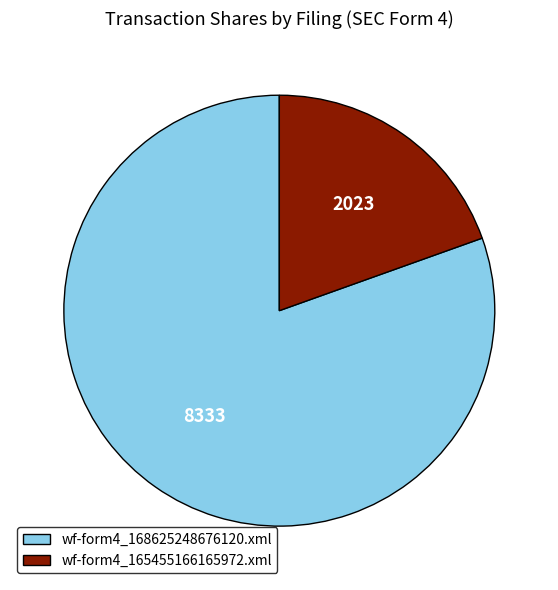

Rank the categories by value from lowest to highest.

wf-form4_165455166165972.xml, wf-form4_168625248676120.xml